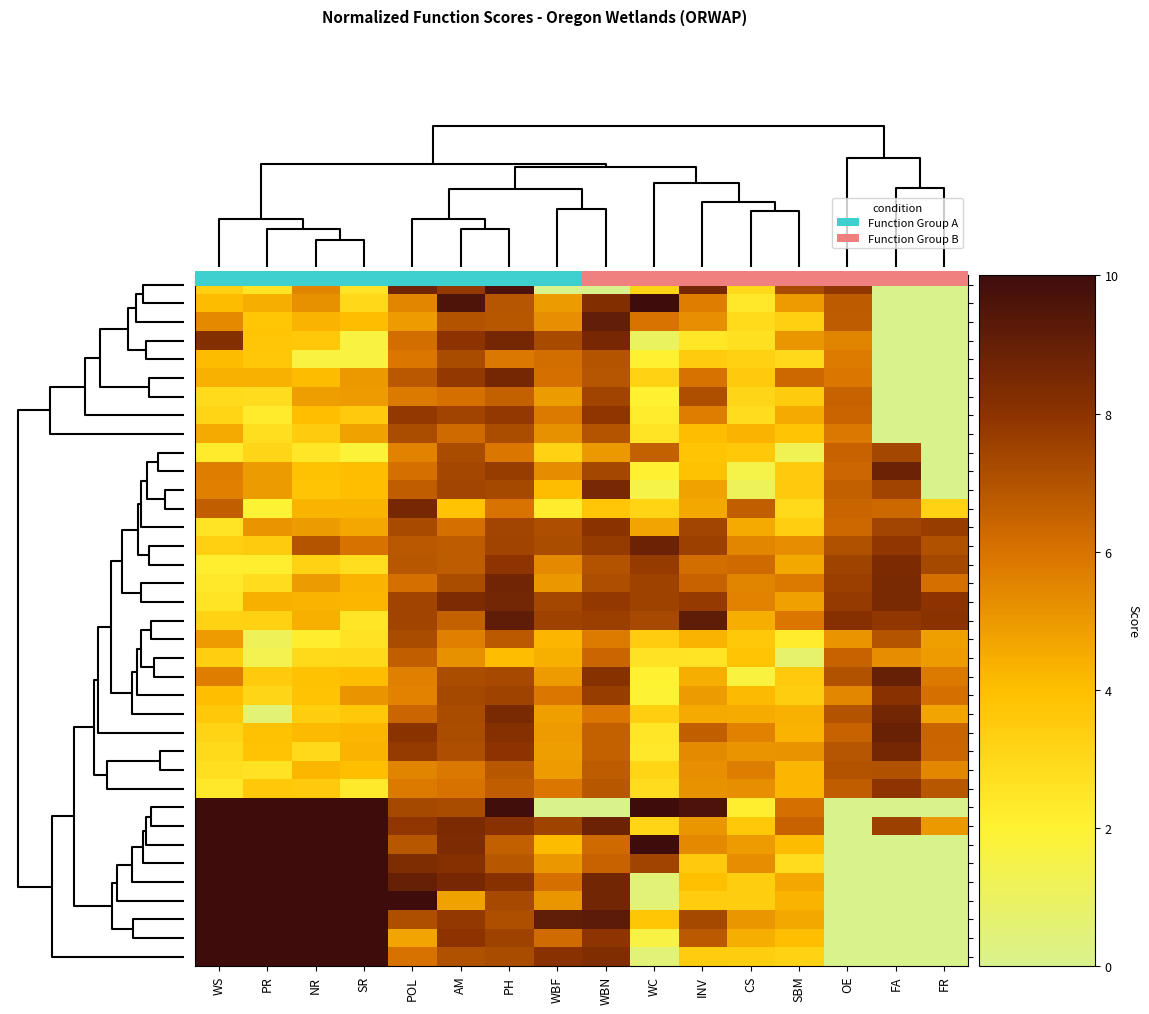

Rank the series at WBN from highest to lowest value.

104, 131, 188, 197, 196, 185, 126, 192, 109, 134, 127, 112, 129, 128, 136, 190, 186, 108, 122, 123, 115, 195, 155, 106, 124, 119, 132, 135, 116, 187, 111, 120, 137, 101, 149, 118, 107